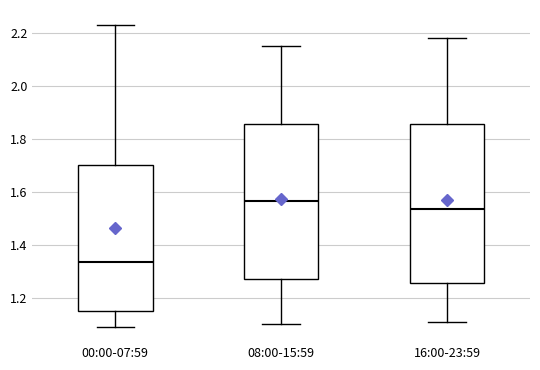

Reading left to right, transcribe this box plot: for each box, give where its median line is, the range the box spans, and where its two whiskers end, as read against the y-axis. The values are not printed on the chart, so give them approximately, as read against the axis.

00:00-07:59: median 1.34, box 1.16 to 1.70, whiskers 1.10 to 2.24
08:00-15:59: median 1.56, box 1.28 to 1.86, whiskers 1.10 to 2.16
16:00-23:59: median 1.54, box 1.26 to 1.86, whiskers 1.12 to 2.18